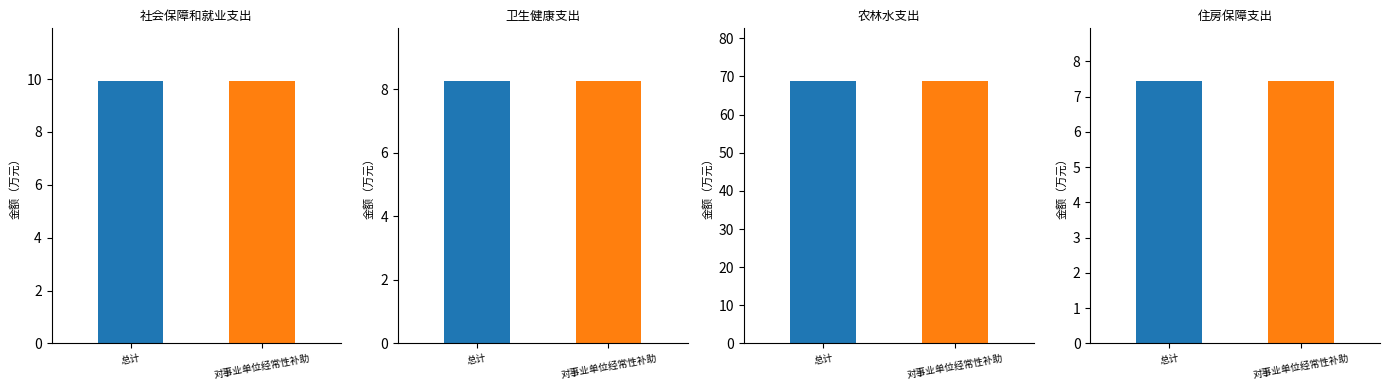

True or false: 对事业单位经常性补助 has a value of 9.9 at 社会保障和就业支出.

True